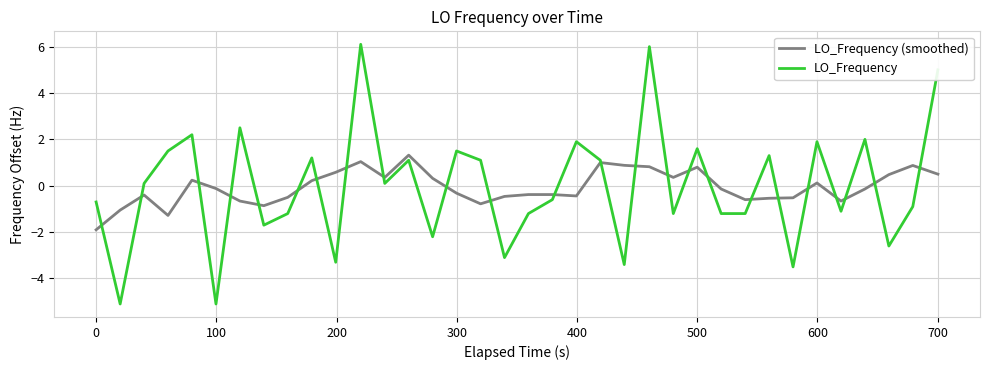

Is this an area chart (filled region under the line)?

No